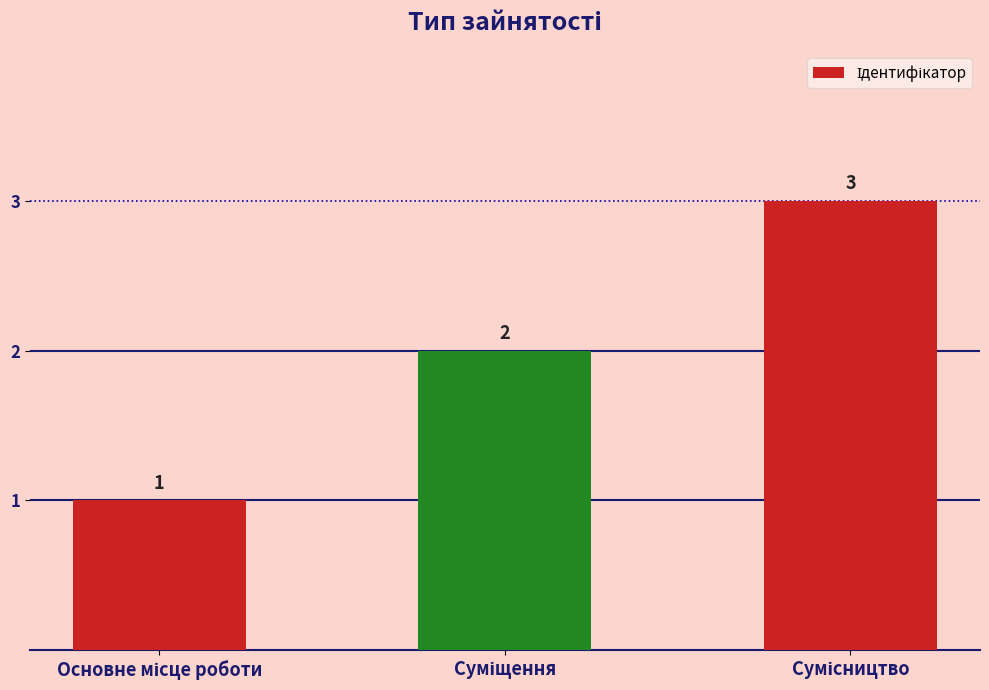

What is the greatest value displayed?

3